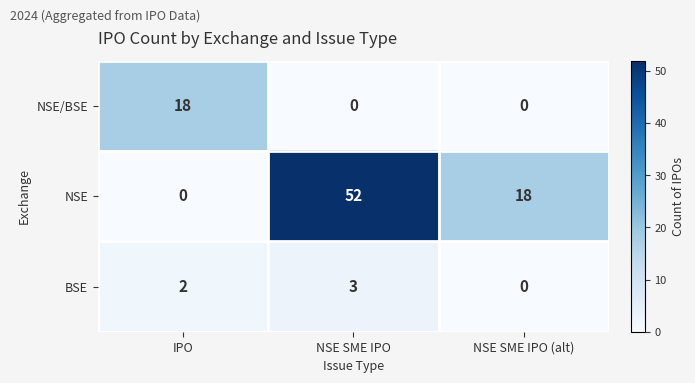

Which series has the widest spread of values?

NSE